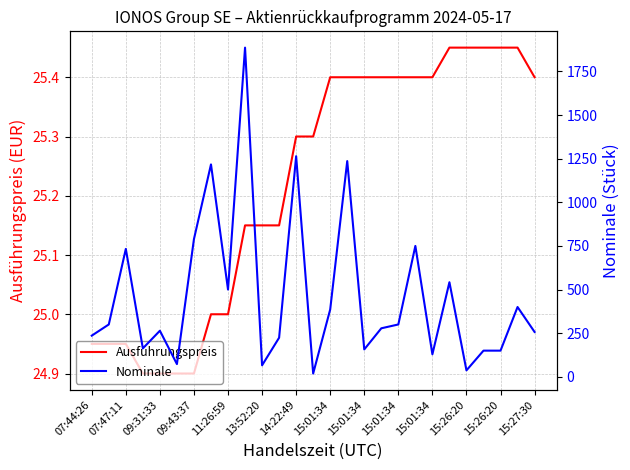

What is the total value across all series at 15:01:34?

411.4